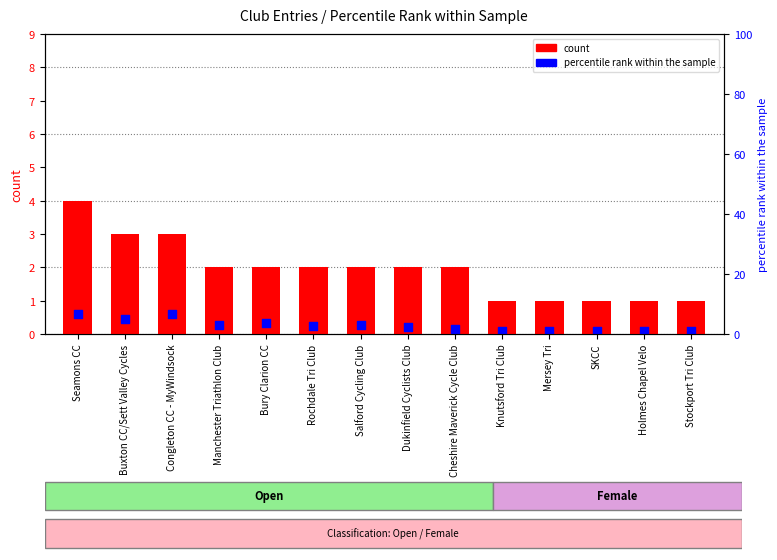

Is the value of percentile rank within the sample at SKCC greater than the value of count at Rochdale Tri Club?

No